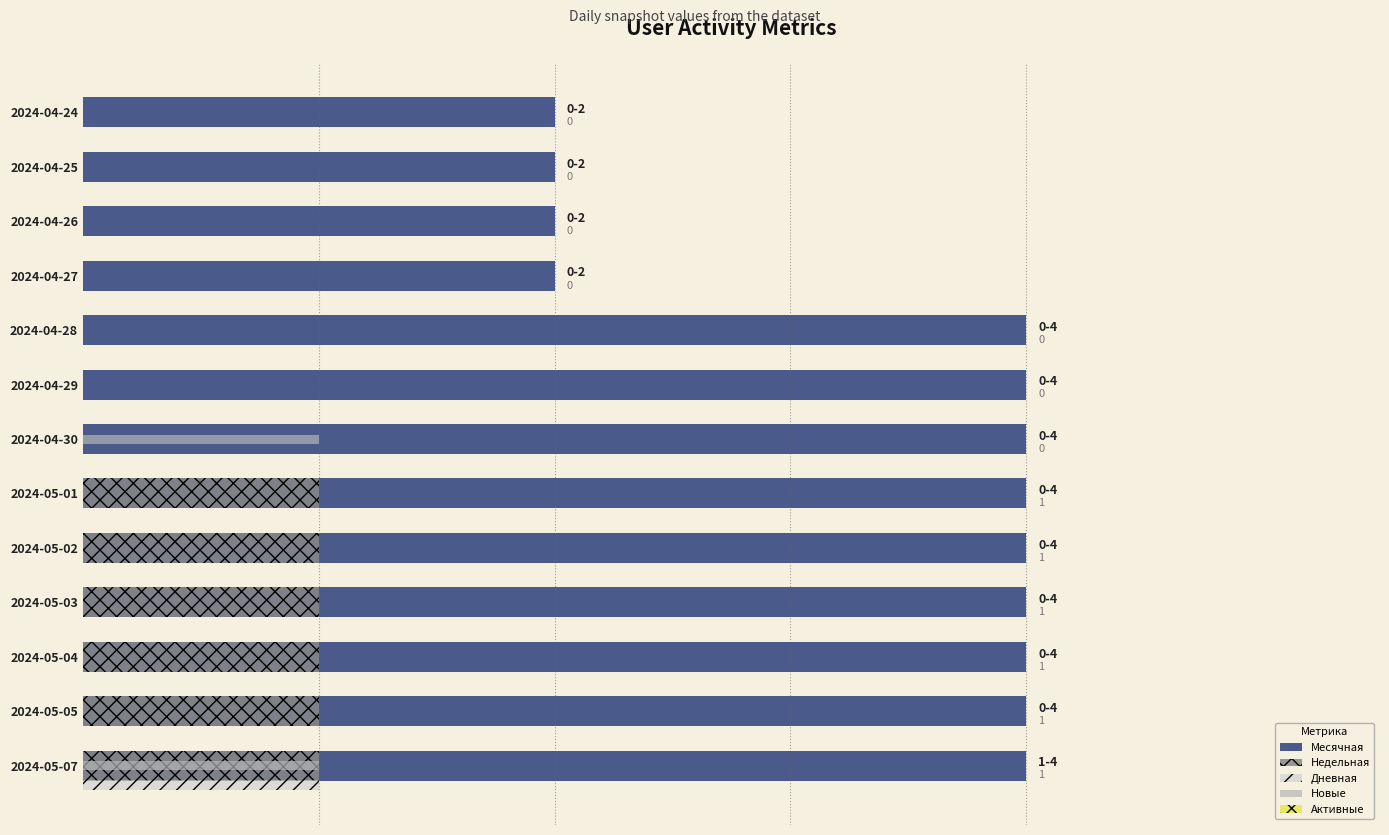

Which series has the largest total across all categories?

Месячная